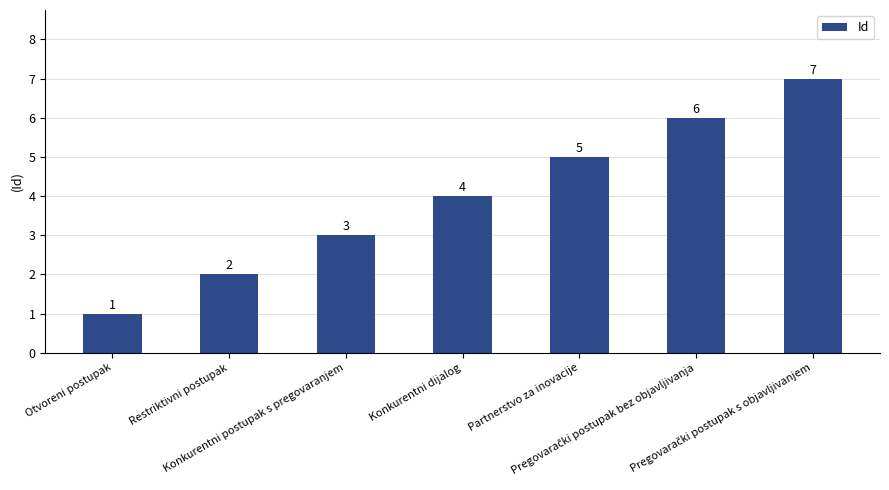

What is the maximum value shown in the chart?

7